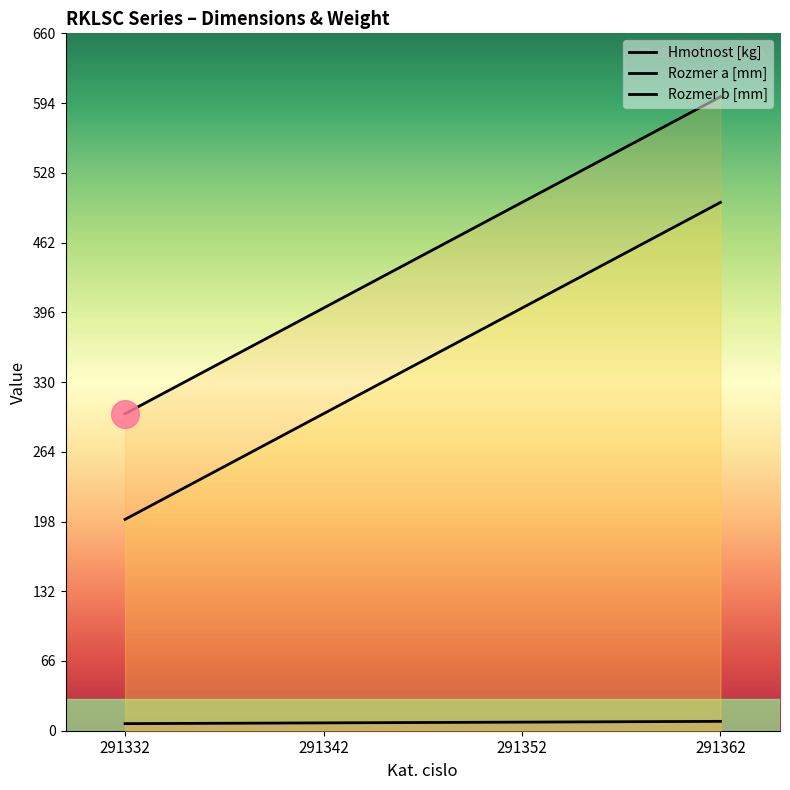

Which series contains the highest Y value?

Rozmer a [mm]